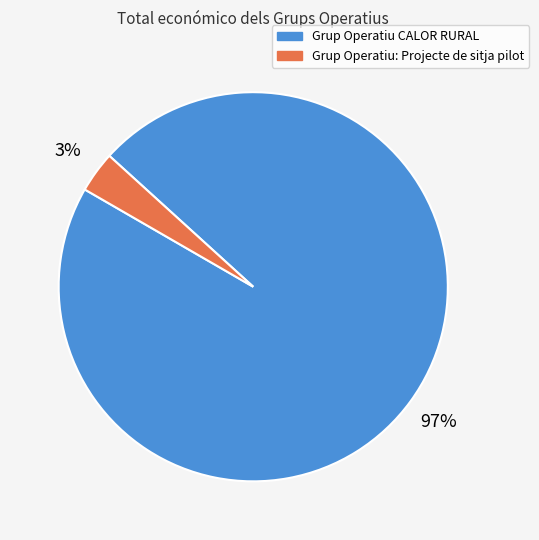

What is the largest slice in the pie chart?

Grup Operatiu CALOR RURAL